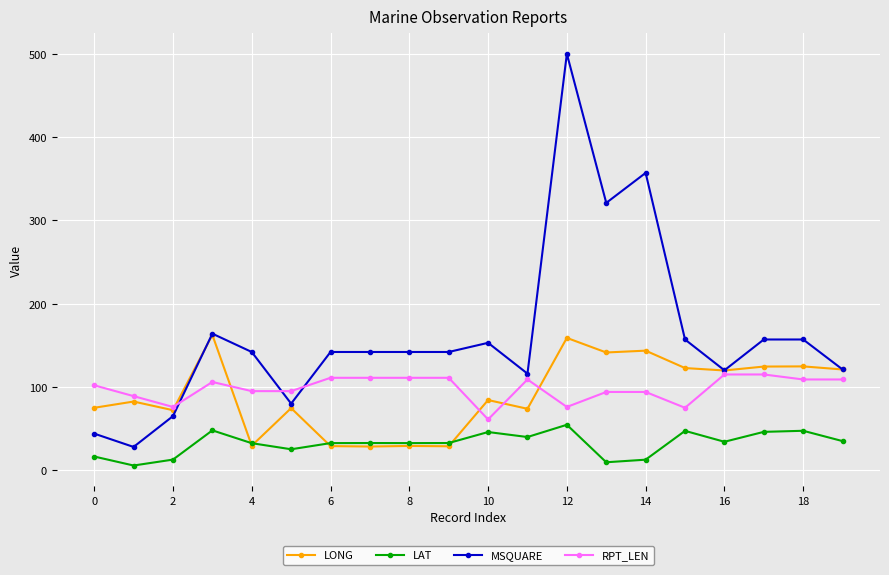

Which series has the largest range (max minus min)?

MSQUARE